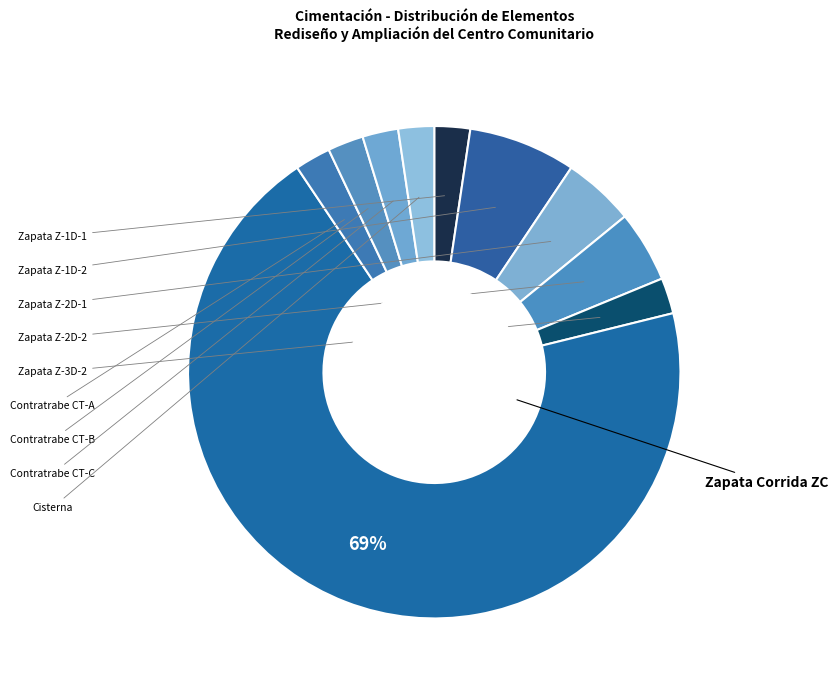

Count the number of slices in the pie.

10